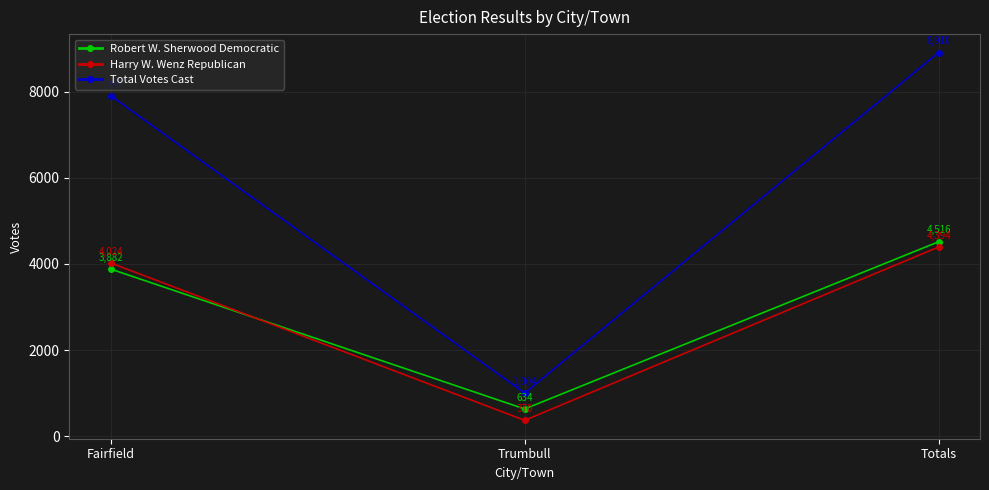

Reading left to right, list all the values displayed in this chart.

Robert W. Sherwood Democratic: 3882	634	4516
Harry W. Wenz Republican: 4024	370	4394
Total Votes Cast: 7906	1004	8910